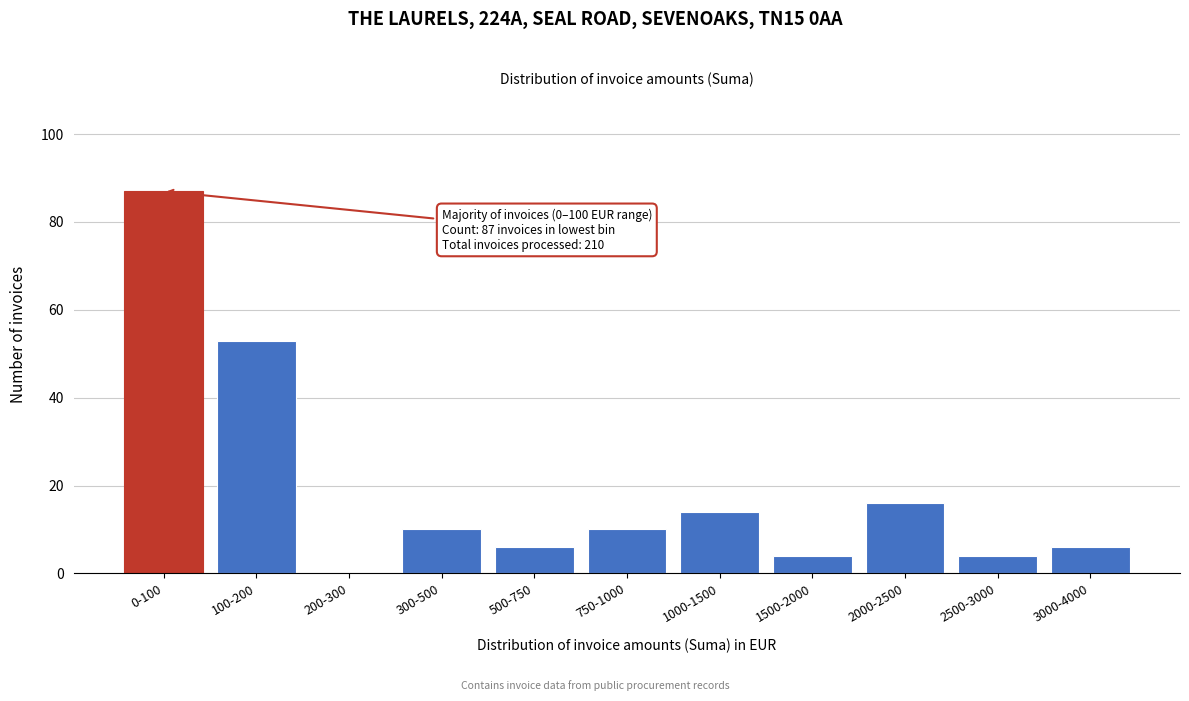

Reading left to right, transcribe all the data shown in this chart.

0-100=87	100-200=53	200-300=0	300-500=10	500-750=6	750-1000=10	1000-1500=14	1500-2000=4	2000-2500=16	2500-3000=4	3000-4000=6